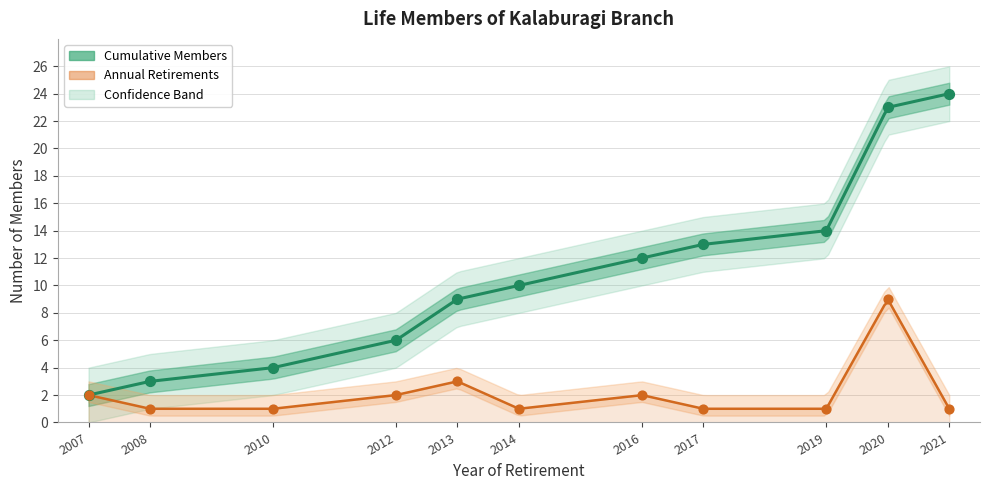

What is the total value across all series at 2?

4